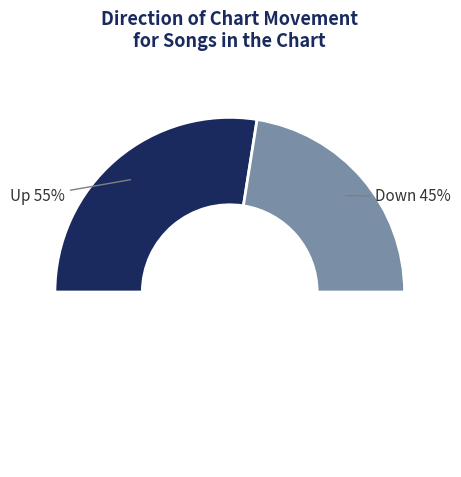

Which category has the smallest portion of the pie?

down